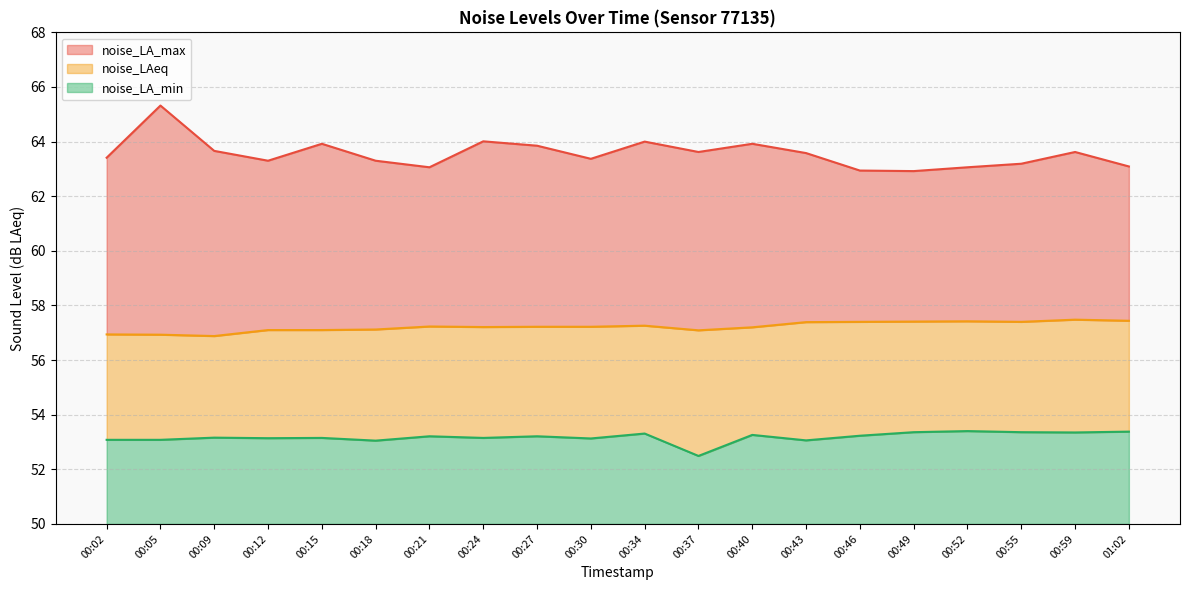

True or false: noise_LA_max and noise_LAeq intersect in this chart.

False